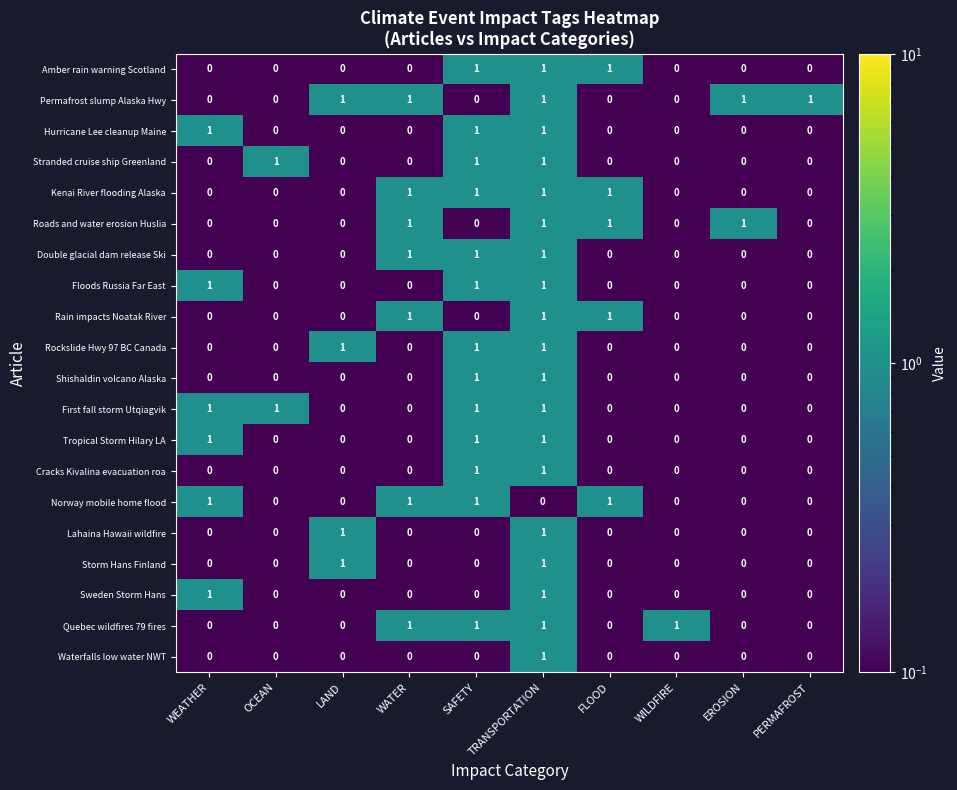

How many Sweden Storm Hans values are between 0 and 1?

10